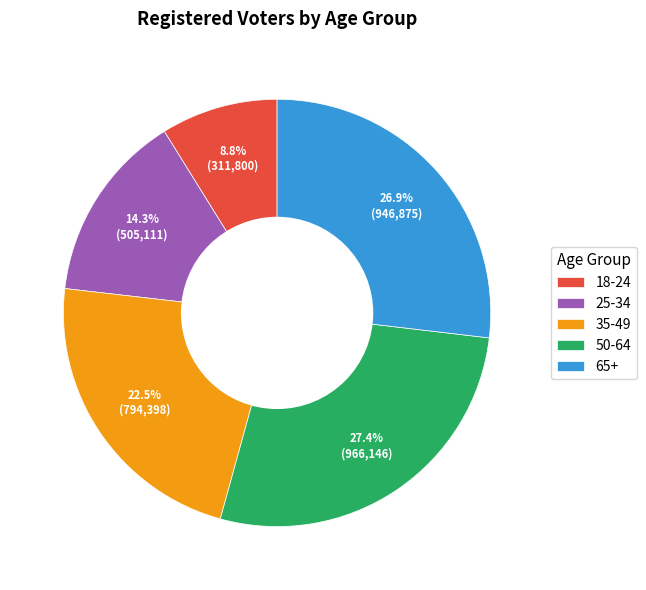

Count the number of slices in the pie.

5